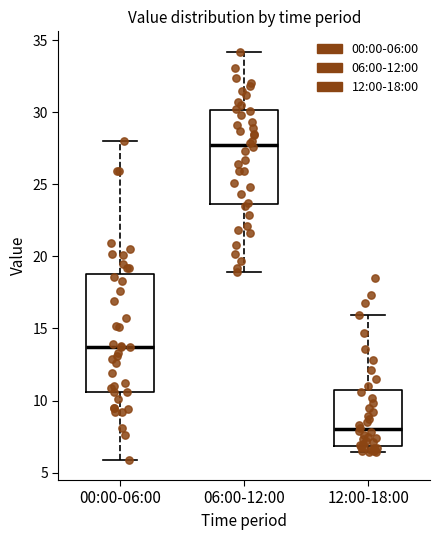

Reading left to right, transcribe this box plot: for each box, give where its median line is, the range the box spans, and where its two whiskers end, as read against the y-axis. The values are not printed on the chart, so give them approximately, as read against the axis.

00:00-06:00: median 13.5, box 10.5 to 19.0, whiskers 6.0 to 28.0
06:00-12:00: median 28.0, box 23.5 to 30.0, whiskers 19.0 to 34.0
12:00-18:00: median 8.0, box 7.0 to 10.5, whiskers 6.5 to 16.0